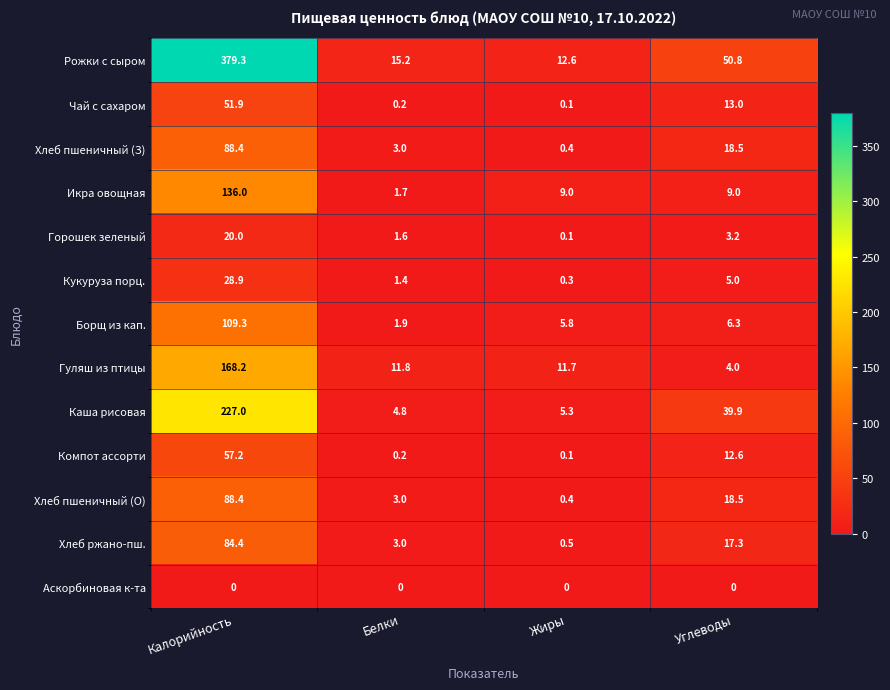

At how many categories does at least one series exceed 174?

1